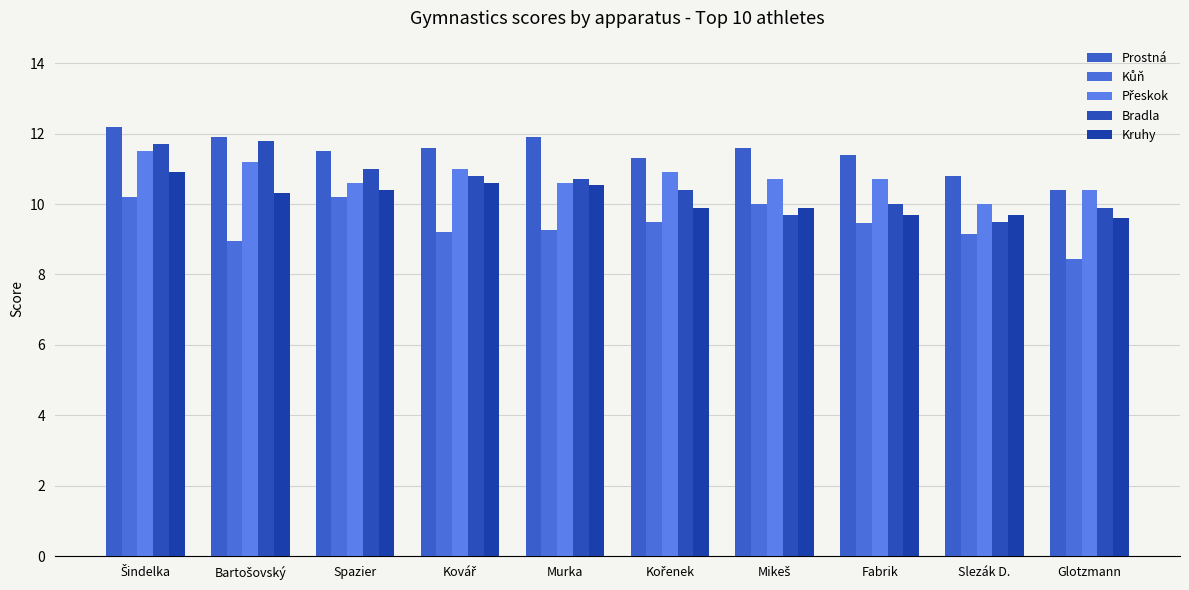

How many values in the Prostná series are below 11?

2